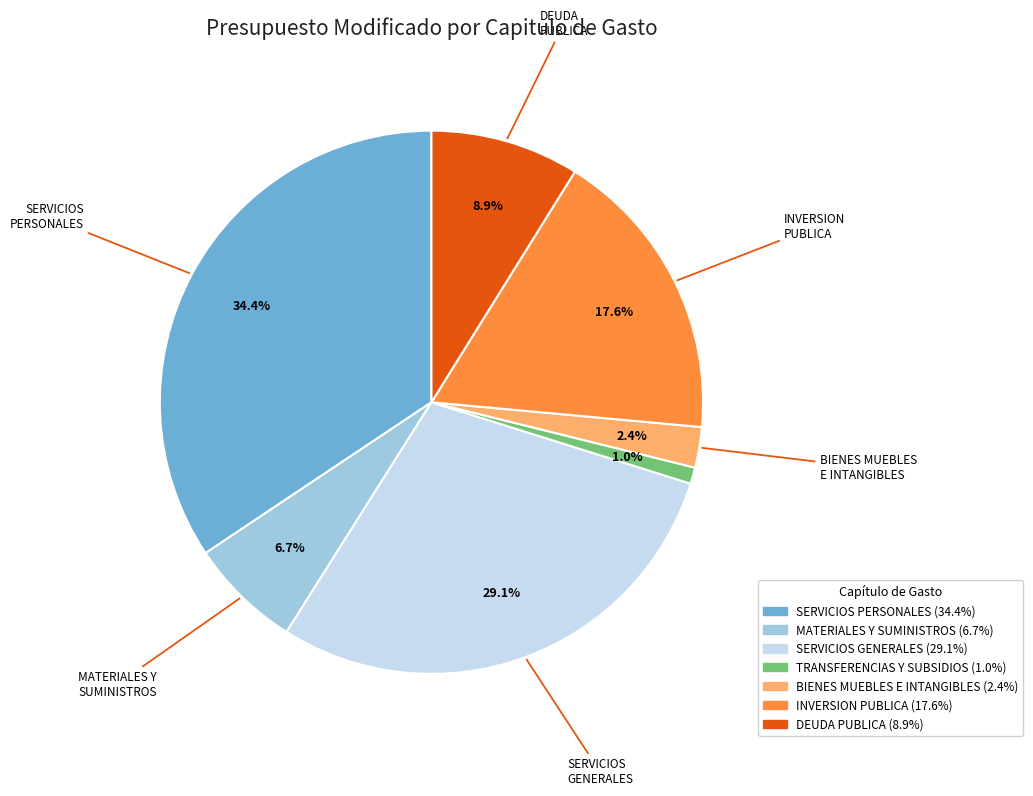

The MATERIALES Y SUMINISTROS slice represents 14% of the pie. True or false?

False